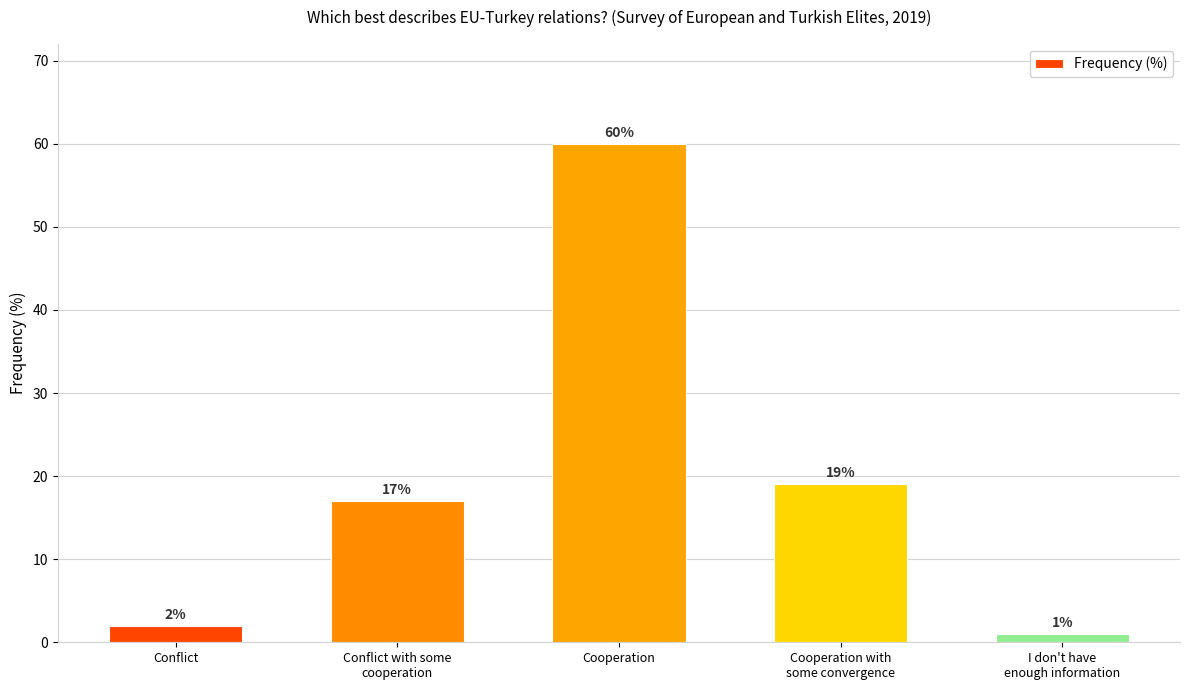

Rank the categories by value from highest to lowest.

Cooperation, Cooperation with
some convergence, Conflict with some
cooperation, Conflict, I don't have
enough information